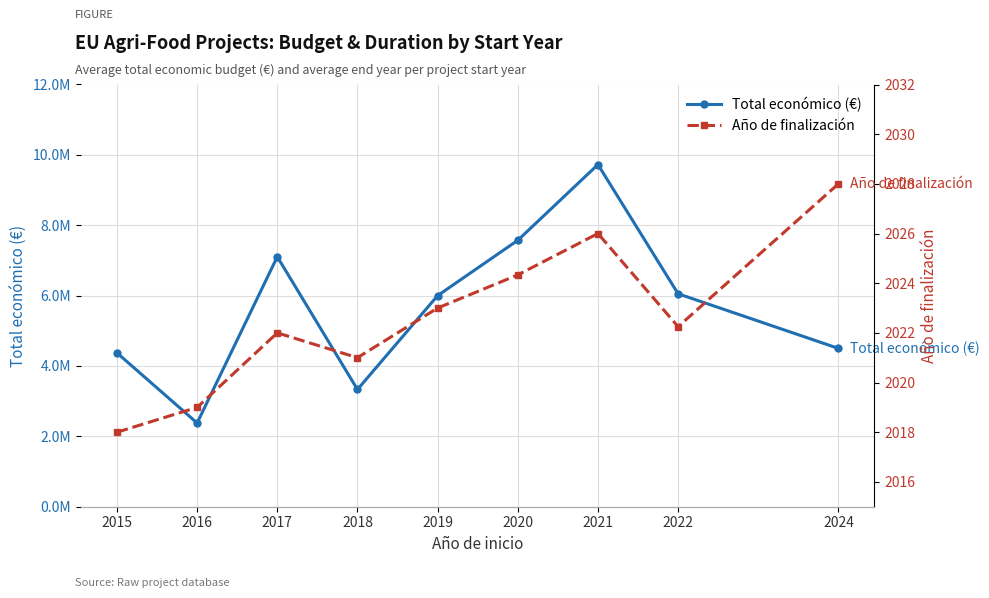

True or false: Año de finalización and Total económico (€) intersect in this chart.

False